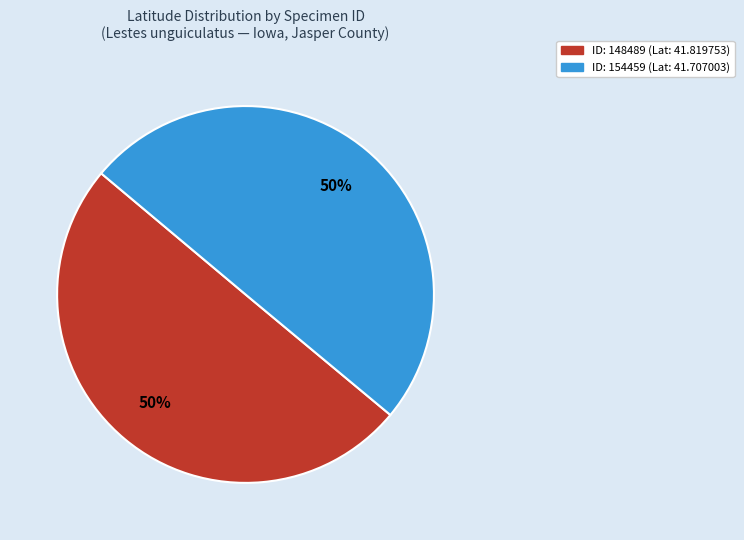

To the nearest percent, what is the average slice percentage?

50%